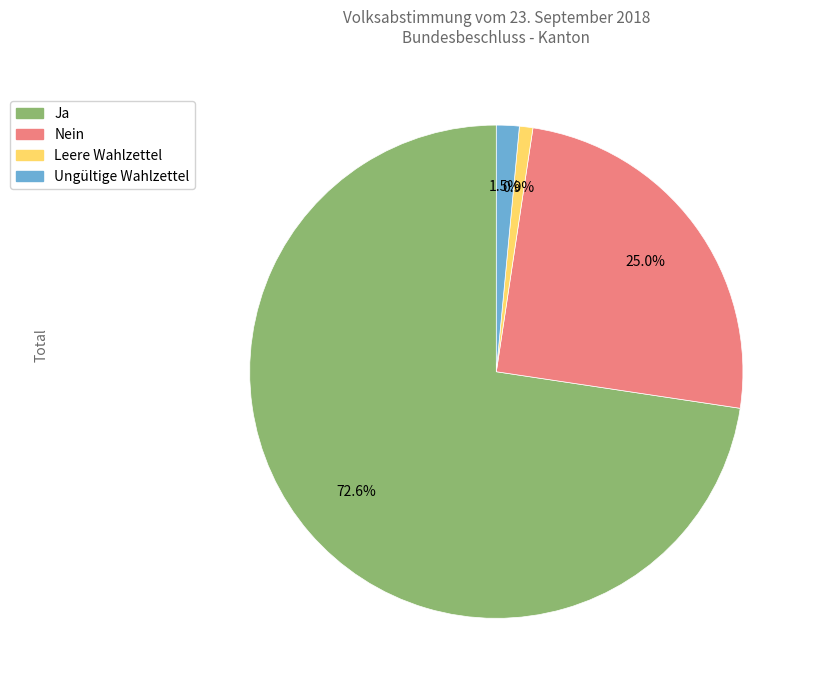

Rank the categories by value from highest to lowest.

Ja, Nein, Ungültige Wahlzettel, Leere Wahlzettel